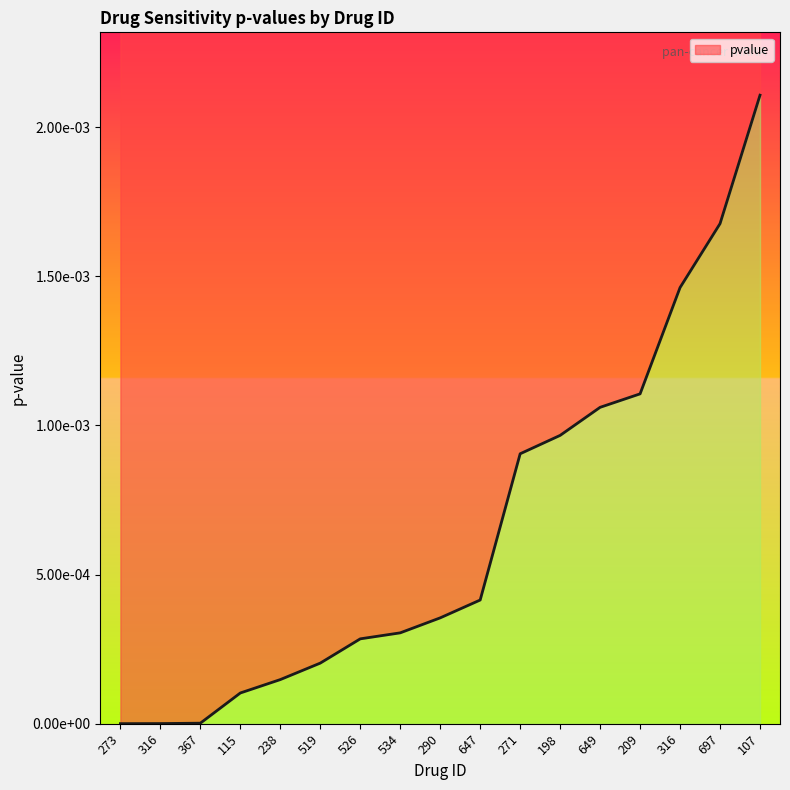

Which label corresponds to the largest value in the chart?

107